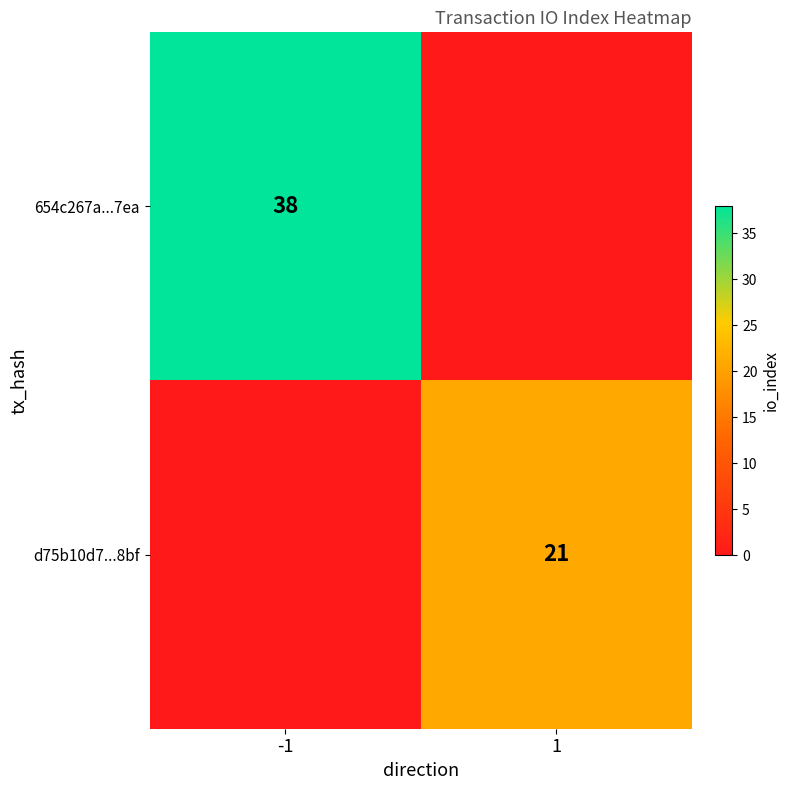

True or false: d75b10d7...8bf has a value of 11 at 1.

False